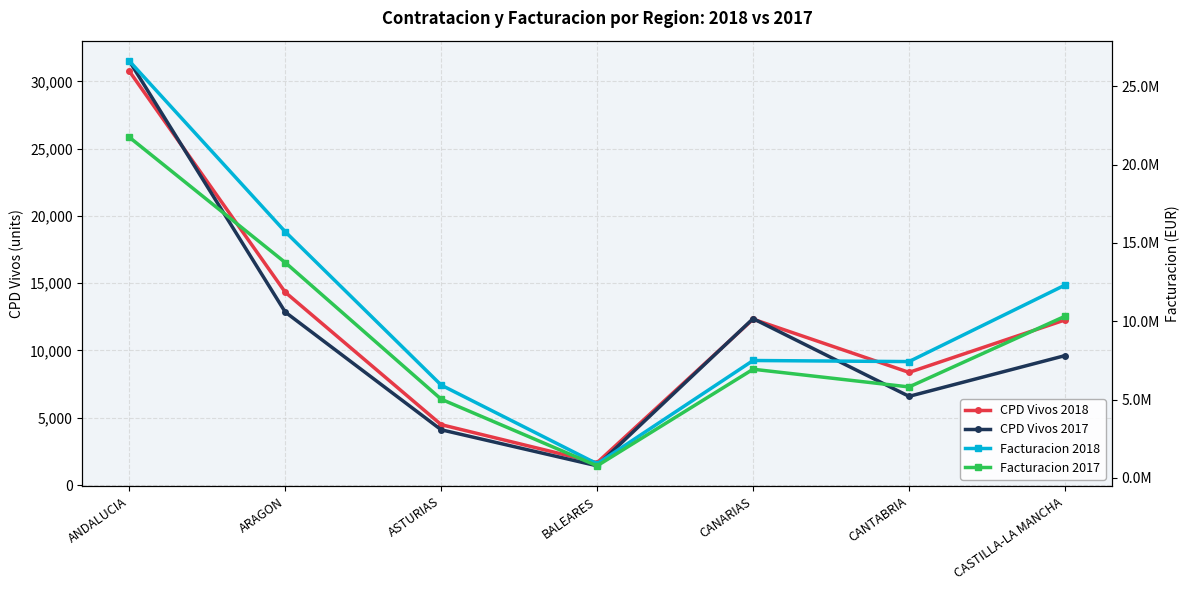

What is the value of the CPD Vivos 2017 point at the 6th from the left?

6590.0